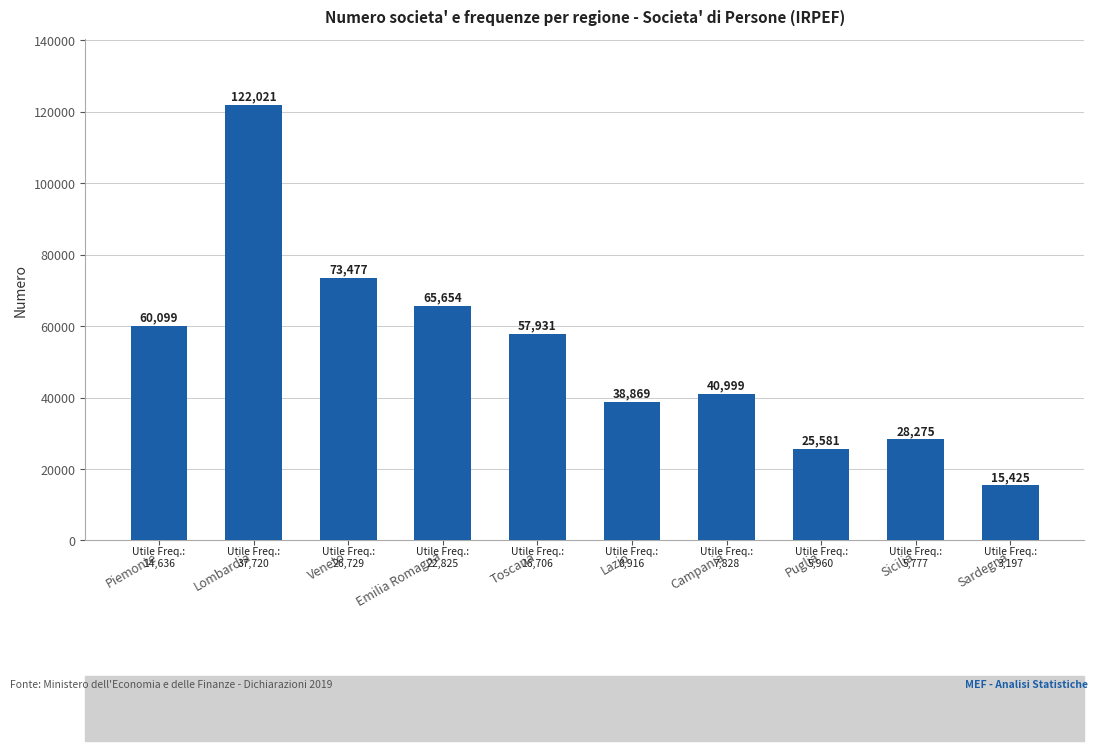

How many data points does each series have?

10